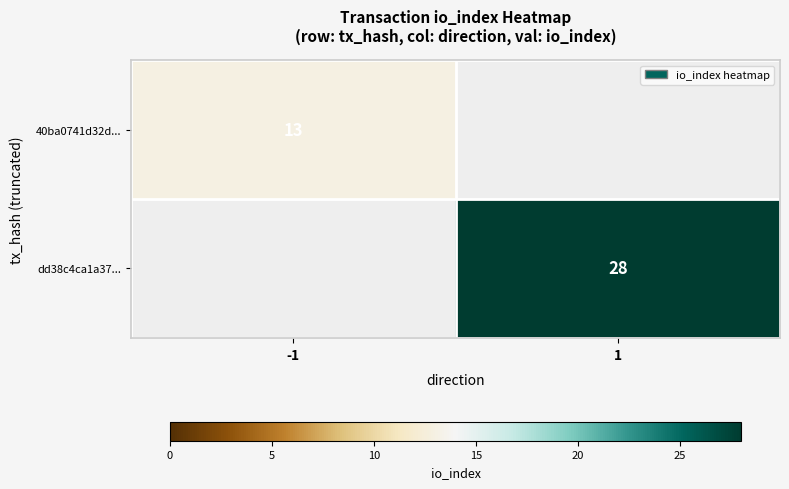

Is the value of 40ba0741d32d... at -1 greater than the value of dd38c4ca1a37... at 1?

No